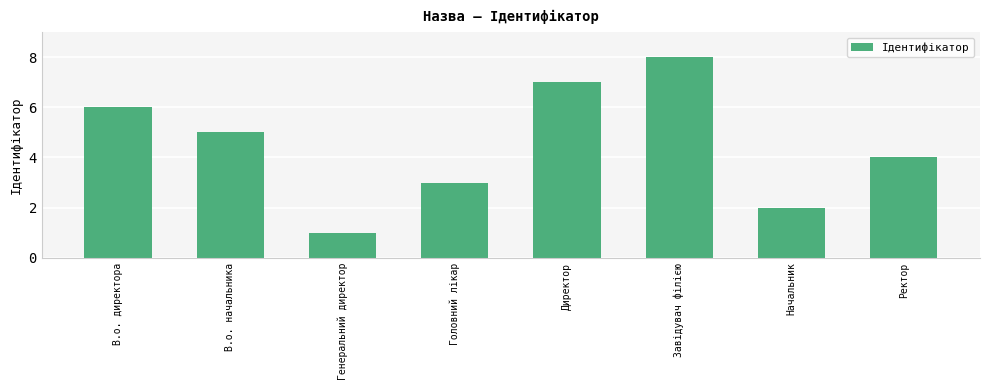

What is the label of the 5th bar from the right?

Головний лікар